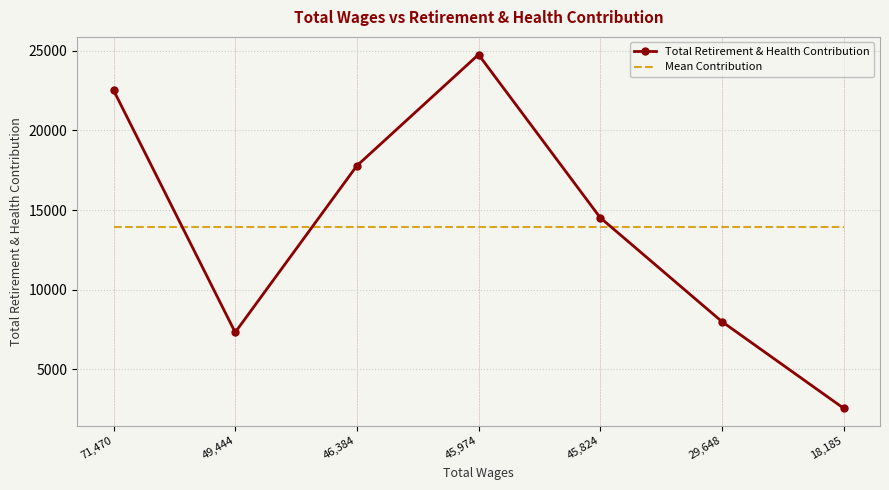

Which series has the largest range (max minus min)?

Total Retirement & Health Contribution